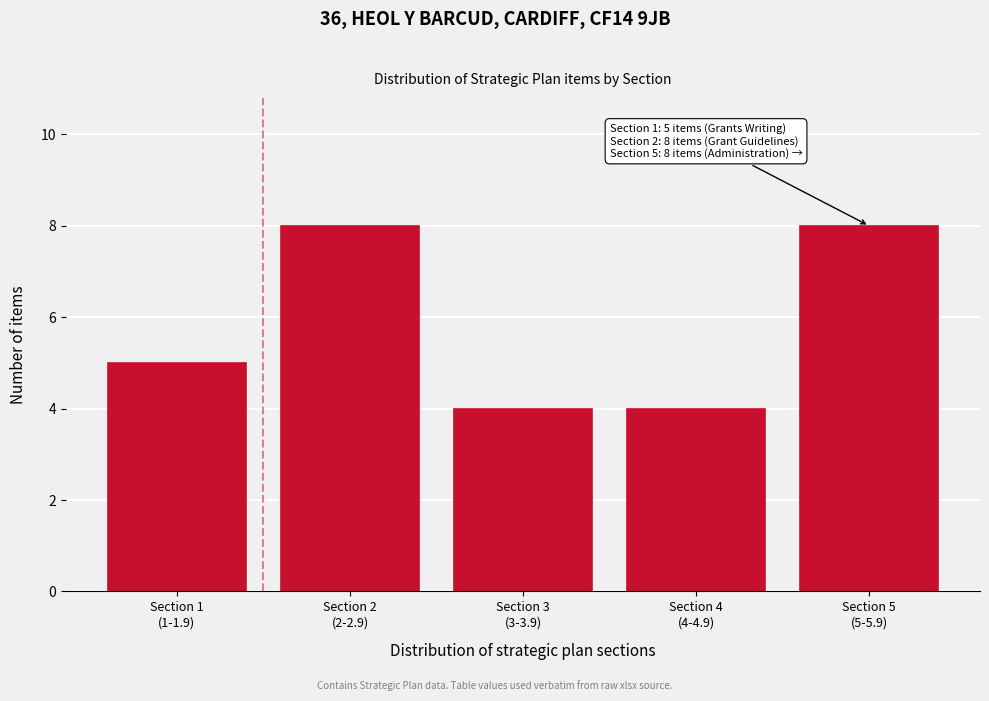

Reading left to right, transcribe all the data shown in this chart.

5	8	4	4	8